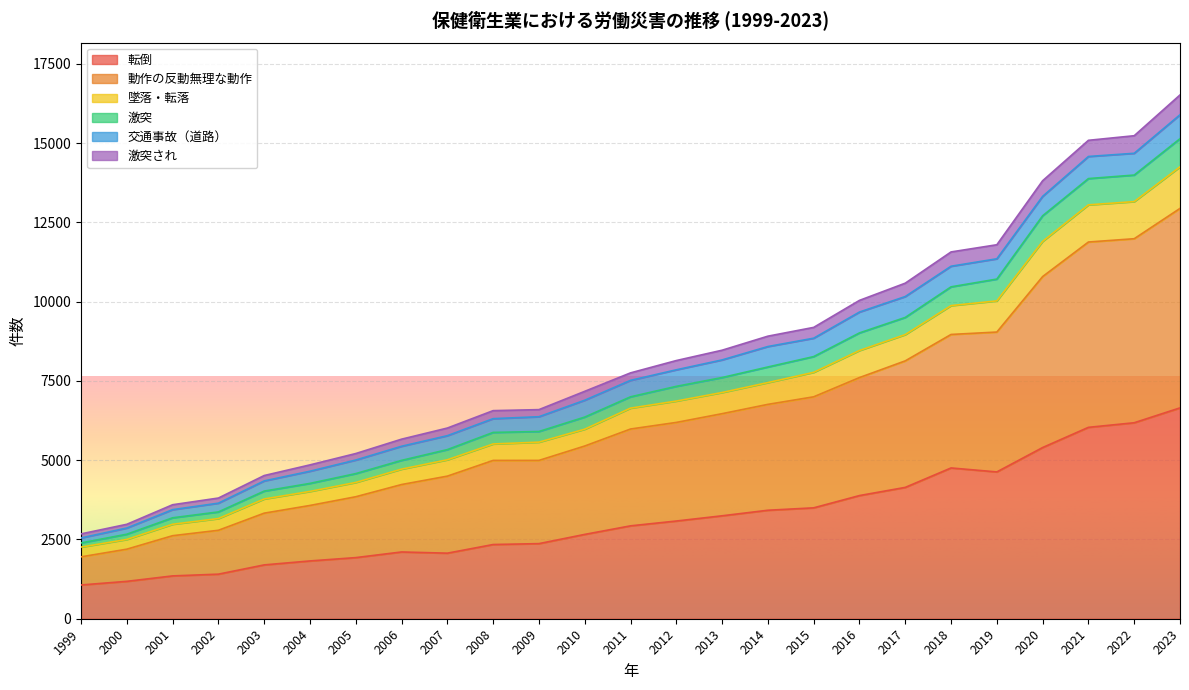

The 転倒 series shows 4143 at 2017. True or false?

True